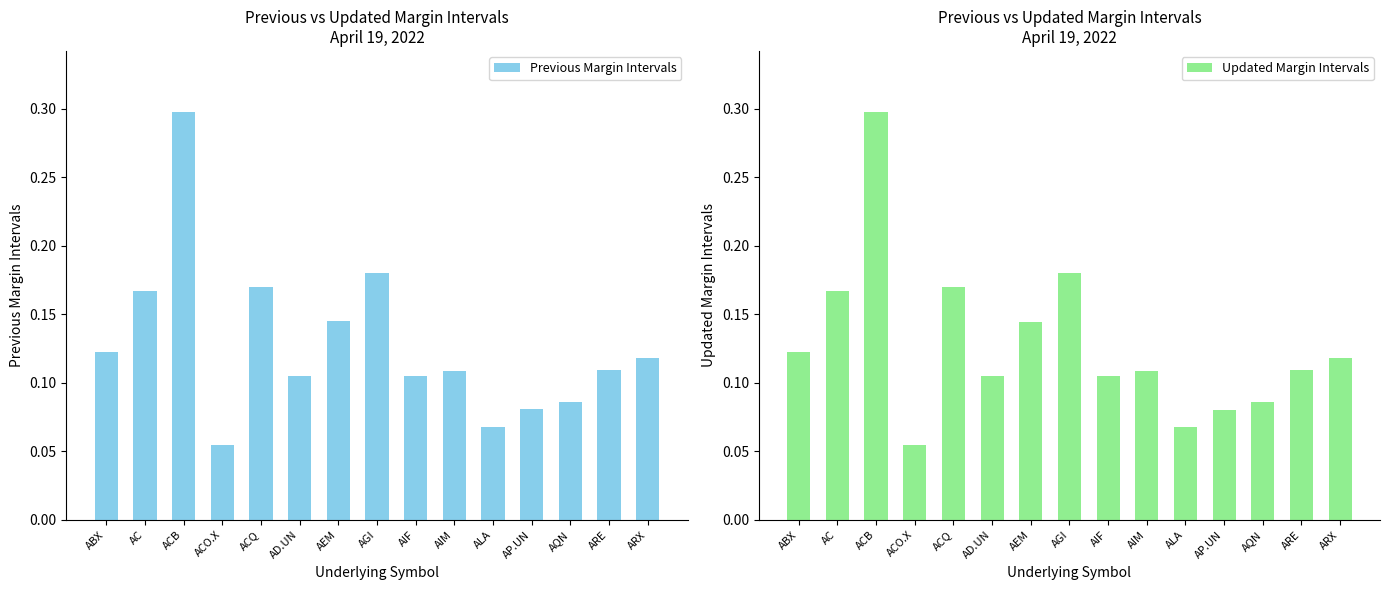

What is the total value across all series at AP.UN?

0.2